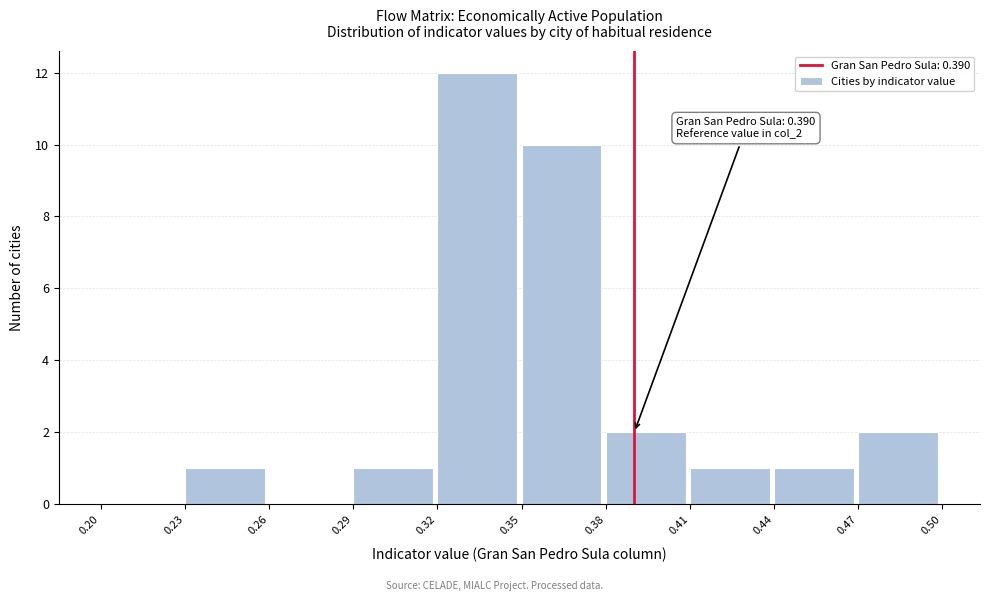

Over which range of the x-axis is the bar tallest?

0.32 to 0.35